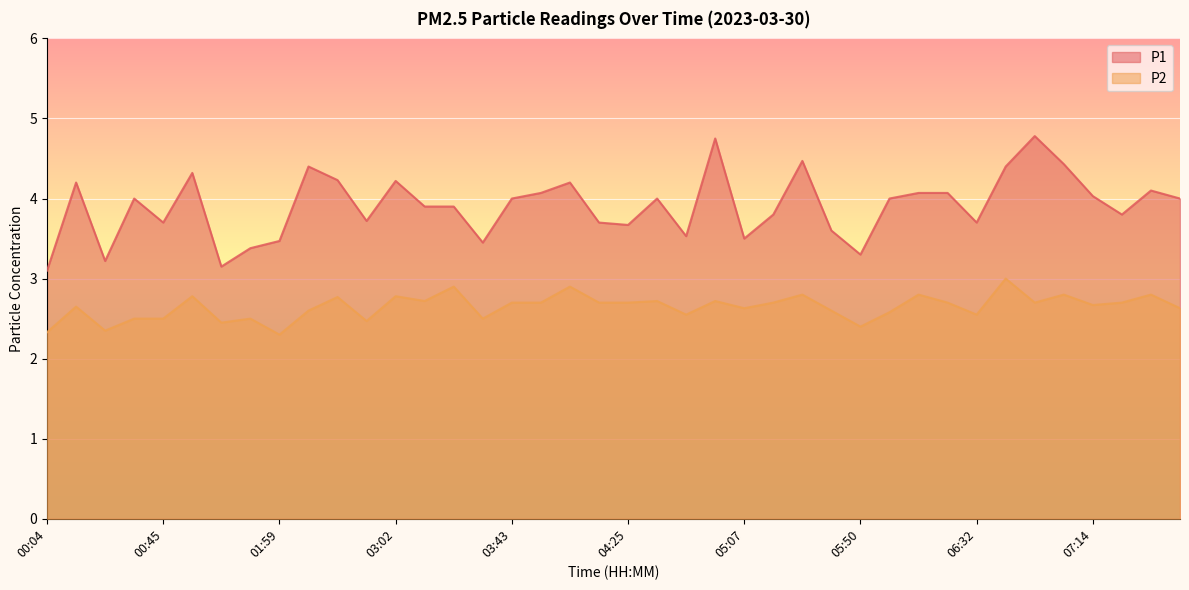

Which series has the widest spread of values?

P1